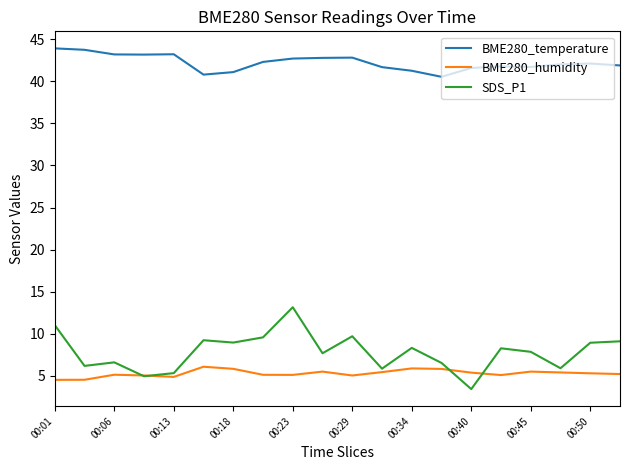

What is the greatest value displayed?

43.9